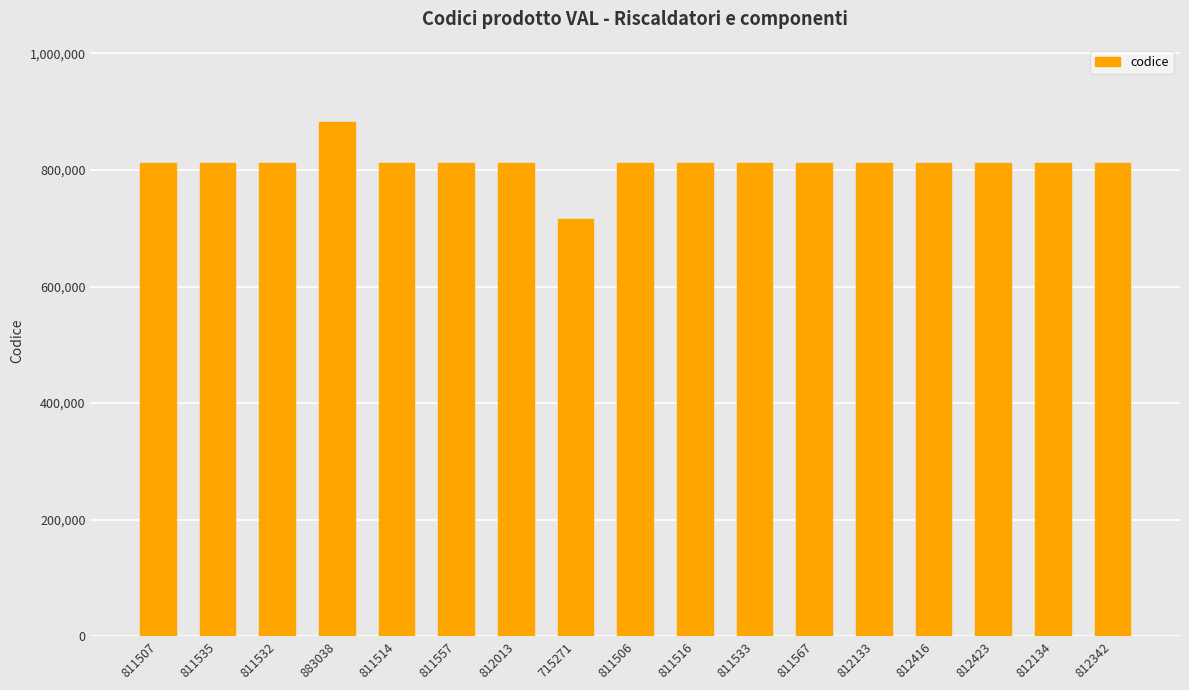

Read the value at 811506, to the nearest 10.

811510